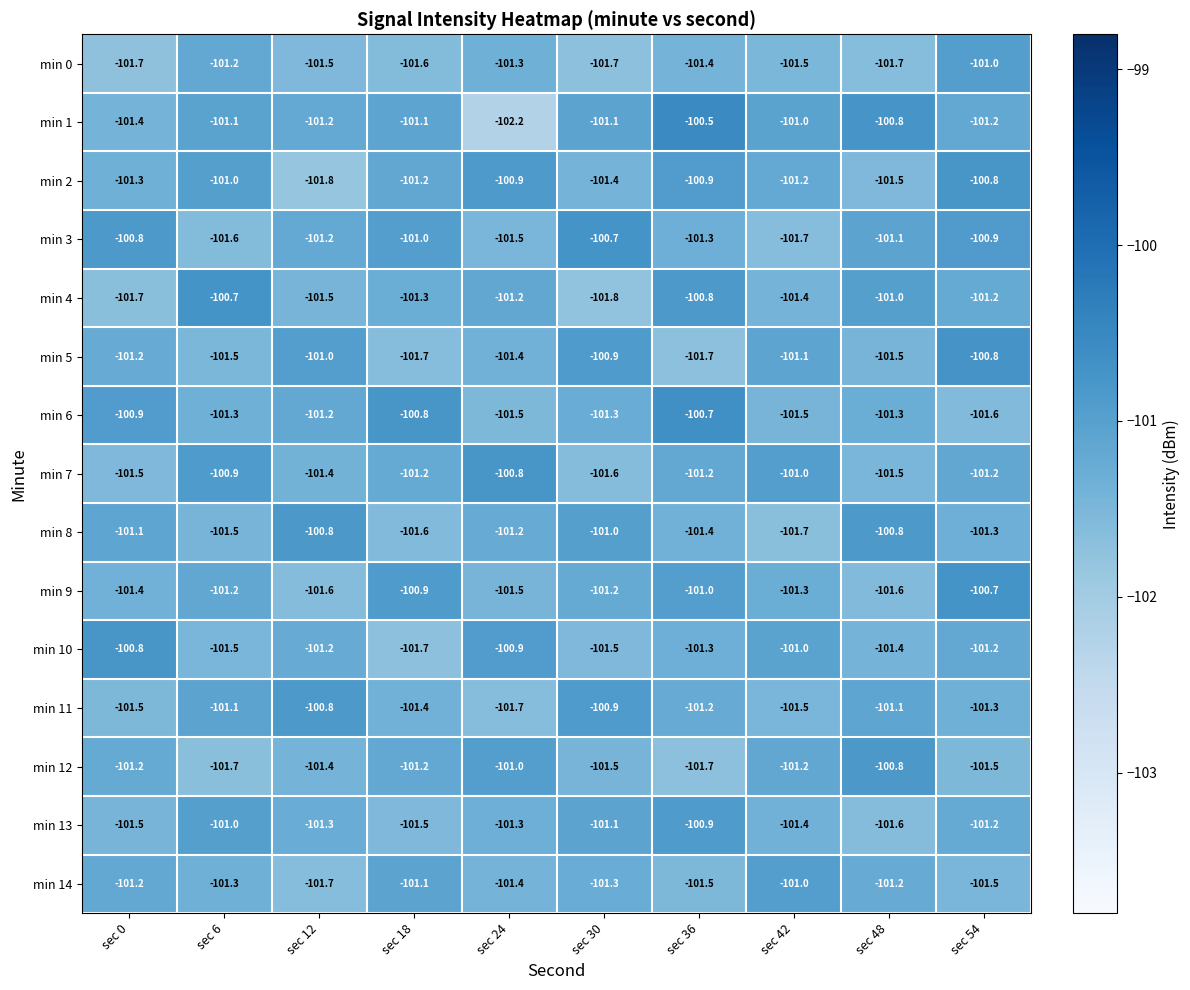

What is the difference between the second highest and minimum values in the min 6 series?

0.8